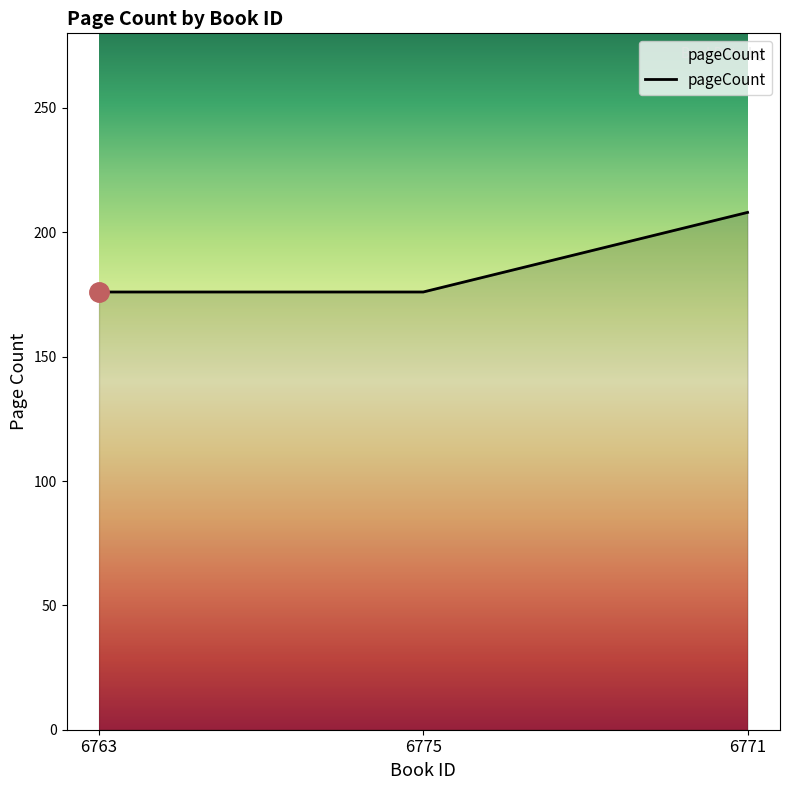

What is the minimum value shown in the chart?

176